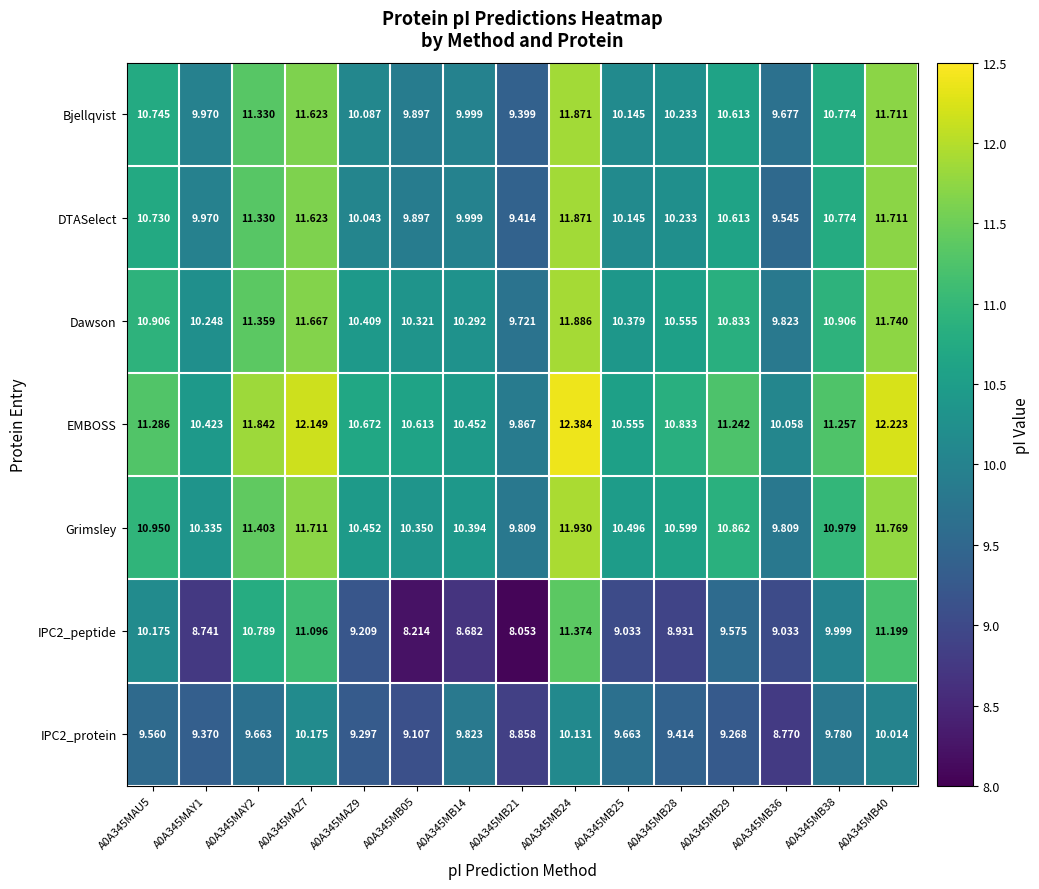

Is the value of Bjellqvist at A0A345MAY1 greater than the value of IPC2_protein at A0A345MB40?

No